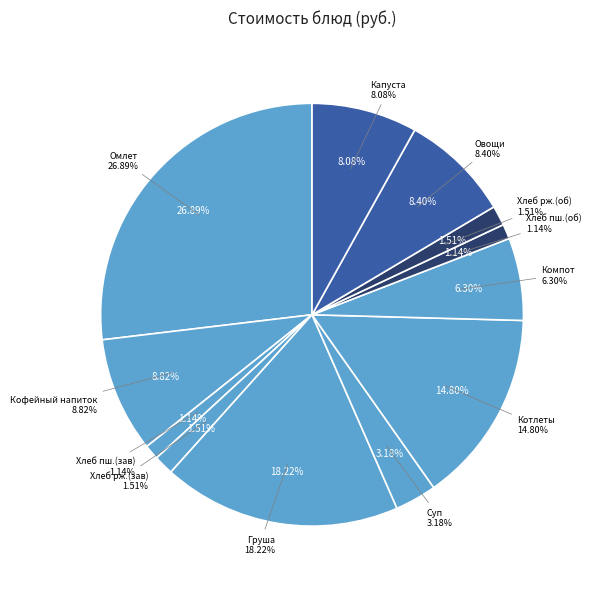

What percentage is the Суп крестьянский со сметаной slice, to the nearest percent?

3%